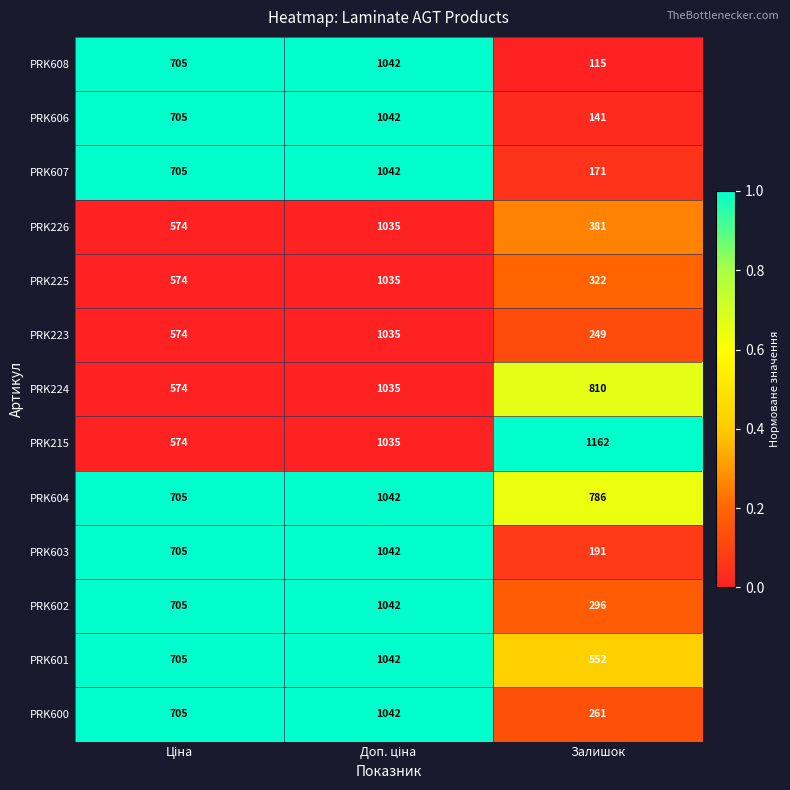

Is it true that PRK608 equals 187 at Залишок?

False